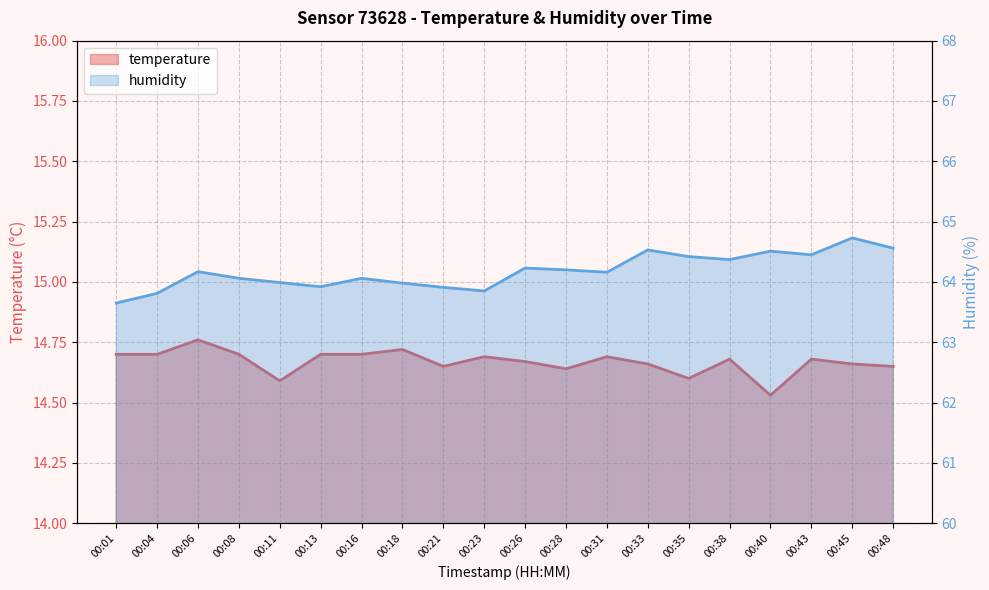

What is the difference between the second highest and minimum values in the humidity series?

0.9